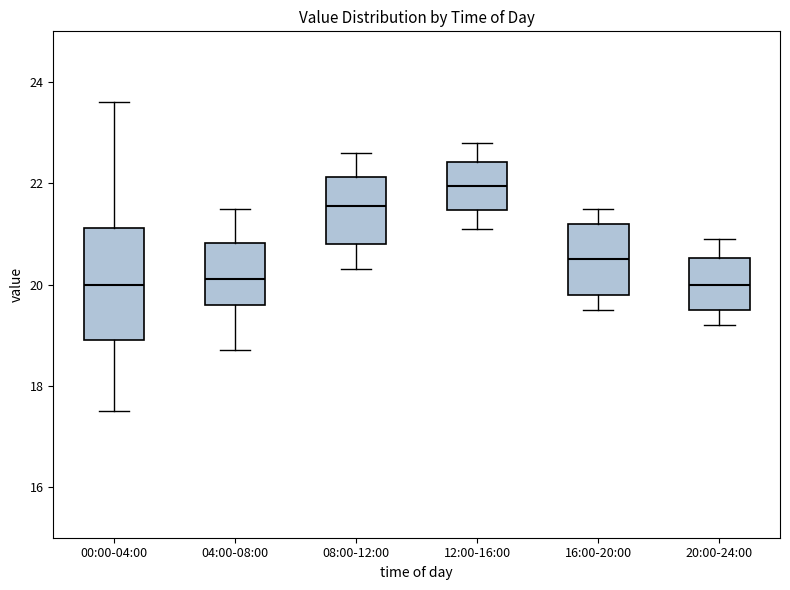

Reading left to right, read every box against the y-axis: the position of its median line, the range the box covers, and the ends of its whiskers. The values are not printed on the chart, so give them approximately, as read against the axis.

00:00-04:00: median 20.0, box 19.0 to 21.2, whiskers 17.6 to 23.6
04:00-08:00: median 20.2, box 19.6 to 20.8, whiskers 18.8 to 21.6
08:00-12:00: median 21.6, box 20.8 to 22.2, whiskers 20.4 to 22.6
12:00-16:00: median 22.0, box 21.4 to 22.4, whiskers 21.2 to 22.8
16:00-20:00: median 20.6, box 19.8 to 21.2, whiskers 19.6 to 21.6
20:00-24:00: median 20.0, box 19.6 to 20.6, whiskers 19.2 to 21.0